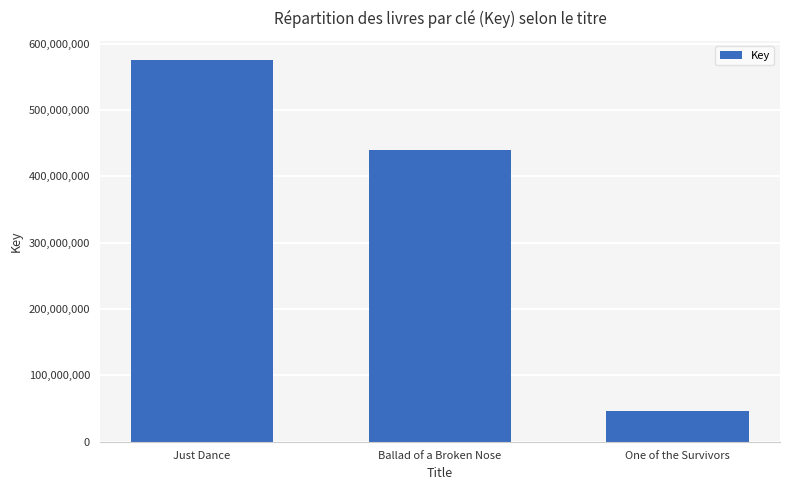

At which category does the chart reach its peak across all series?

Just Dance